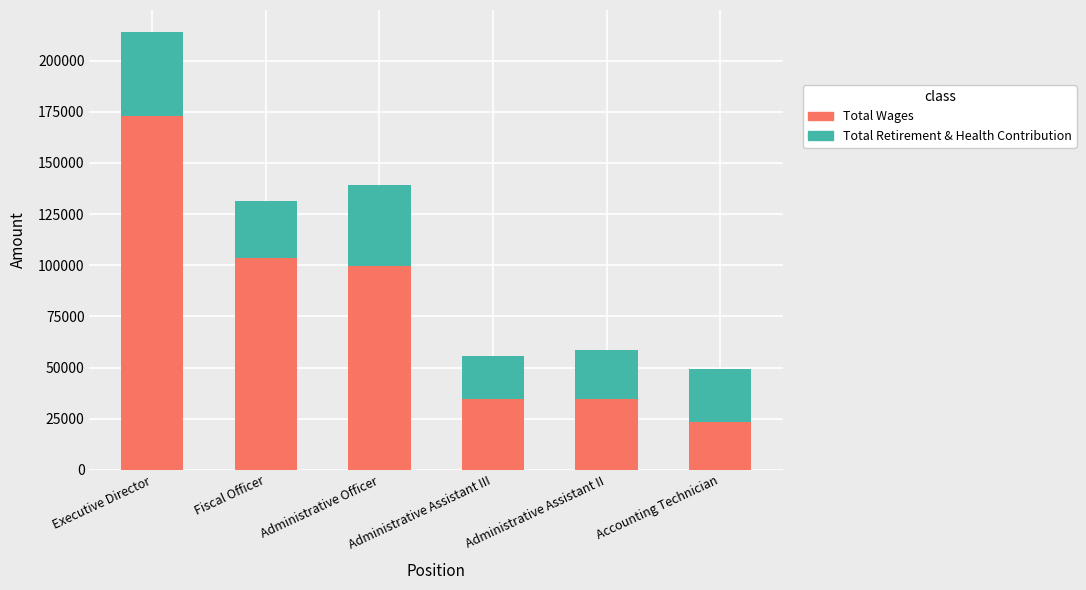

What is the difference between the second highest and second lowest values in the Total Wages series?

68761